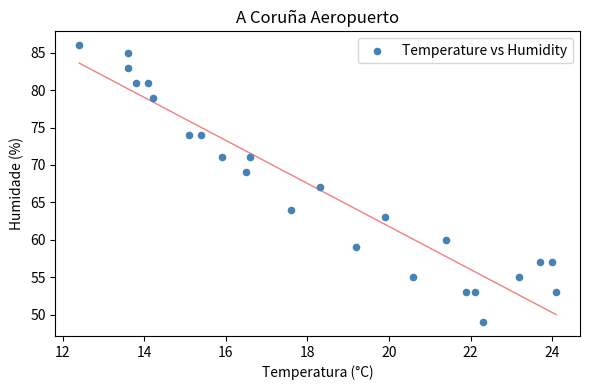

What is the range of Y values (max minus min)?

37